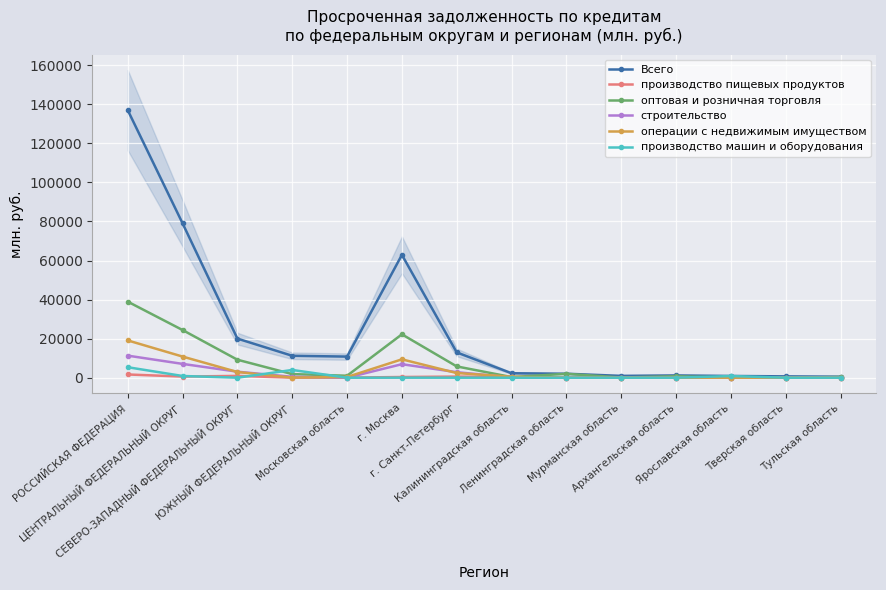

Where is the first local minimum for Всего?

Московская область